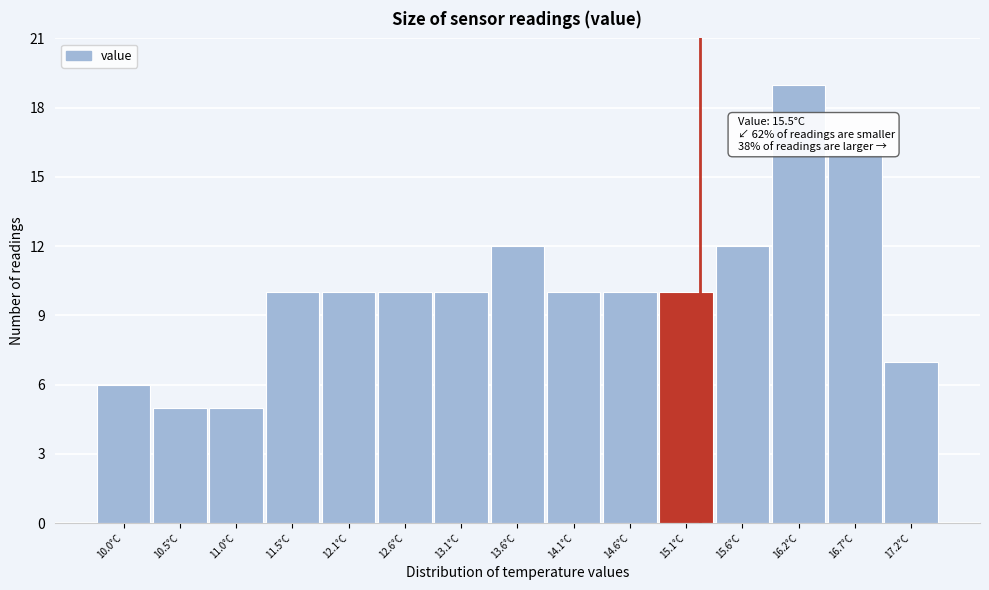

Reading right to left, what are all the values shown in this chart?

17.2°C=7	16.7°C=16	16.2°C=19	15.6°C=12	15.1°C=10	14.6°C=10	14.1°C=10	13.6°C=12	13.1°C=10	12.6°C=10	12.1°C=10	11.5°C=10	11.0°C=5	10.5°C=5	10.0°C=6